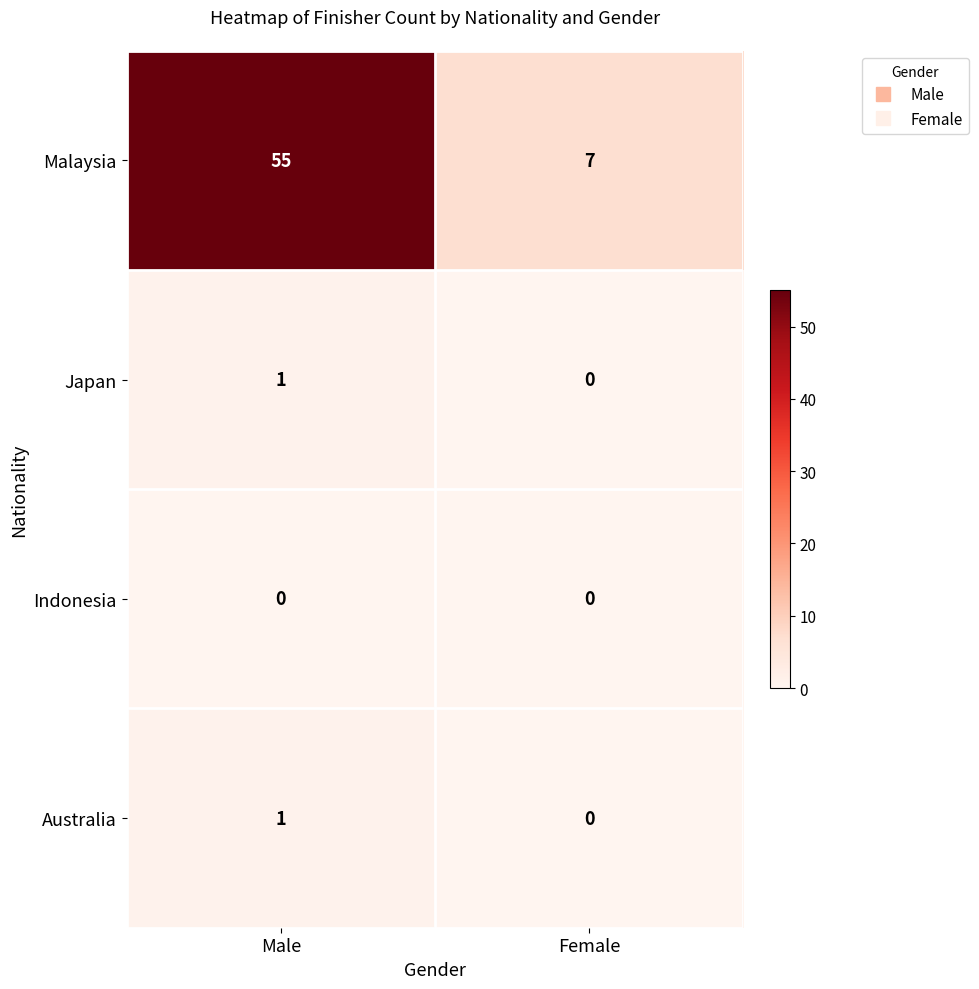

Rank the categories by Australia value from highest to lowest.

Male, Female